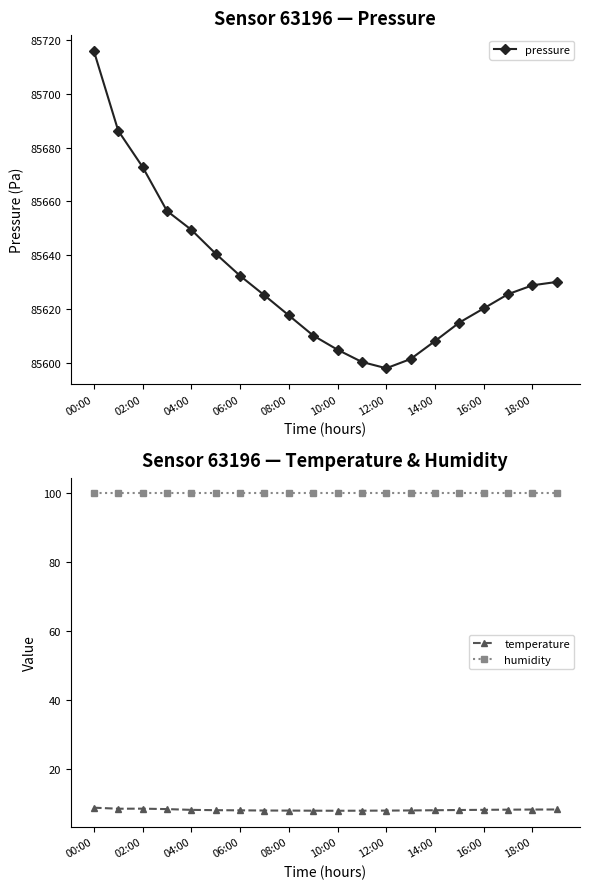

Is this an area chart (filled region under the line)?

No